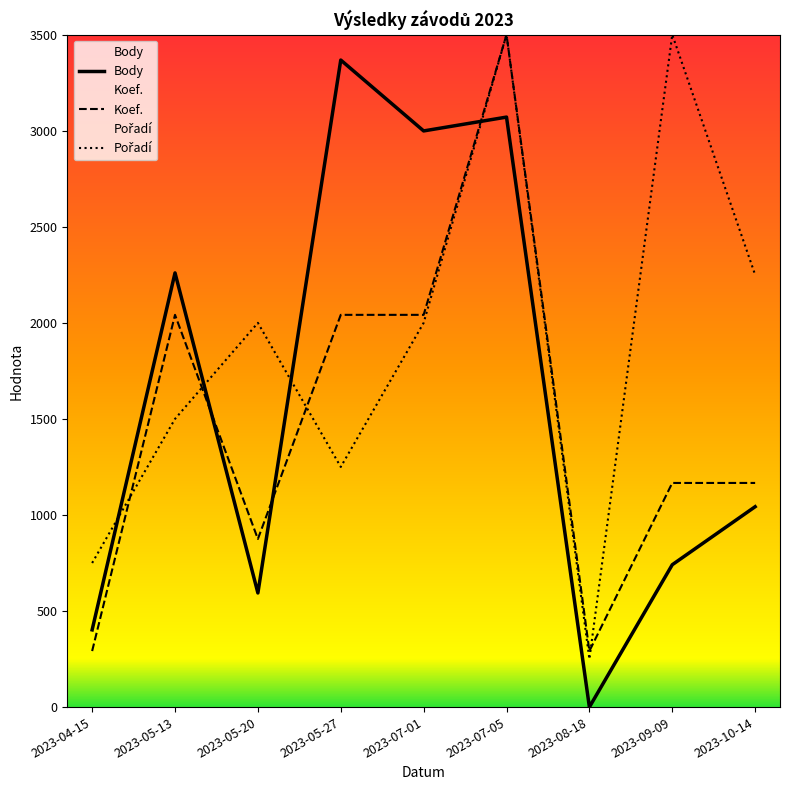

What value does the Koef. series have at 2023-08-18?

291.7